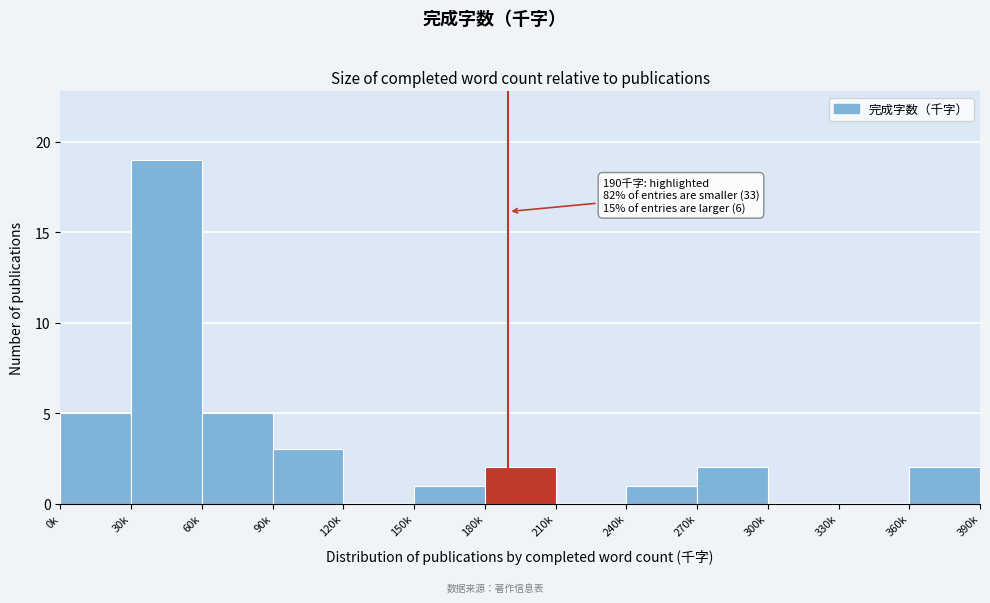

Reading left to right, list all the values displayed in this chart.

0k=5	30k=19	60k=5	90k=3	120k=0	150k=1	180k=2	210k=0	240k=1	270k=2	300k=0	330k=0	360k=2